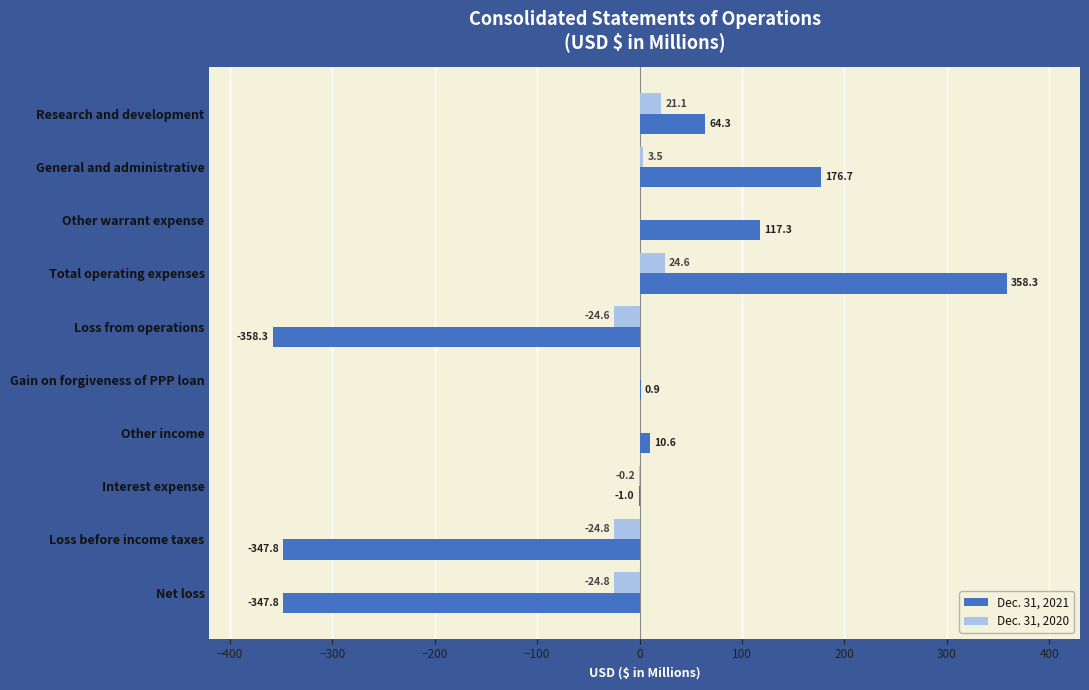

Which category has the highest value across all series?

Total operating expenses